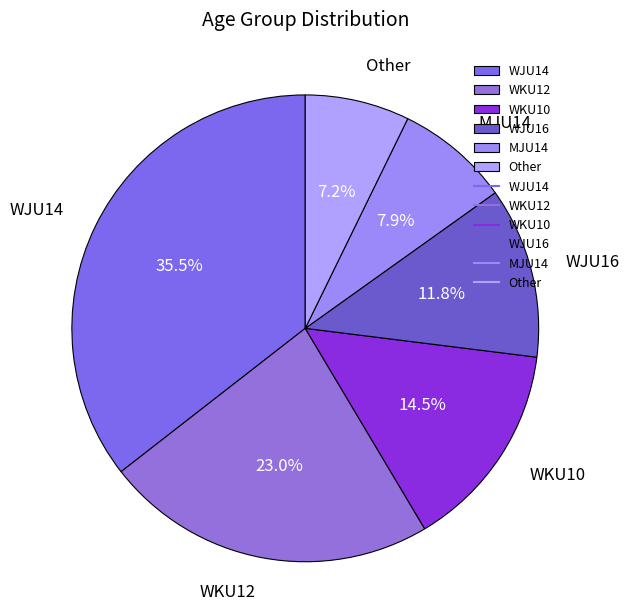

Is it true that MJU14 is 14% of the pie?

False